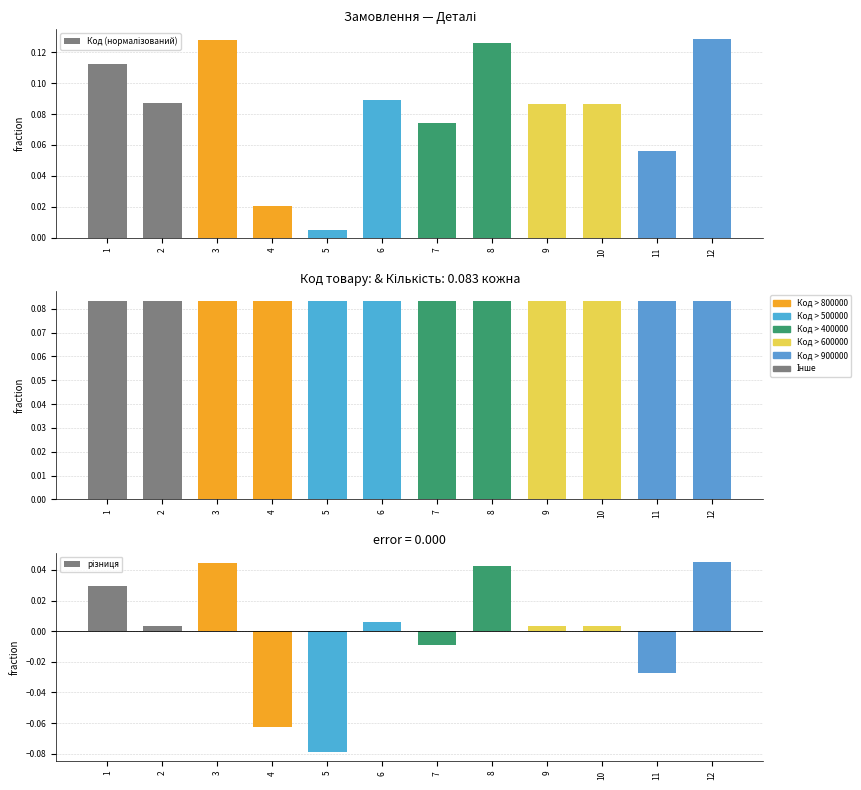

Which series has the largest range (max minus min)?

Код (нормалізований)